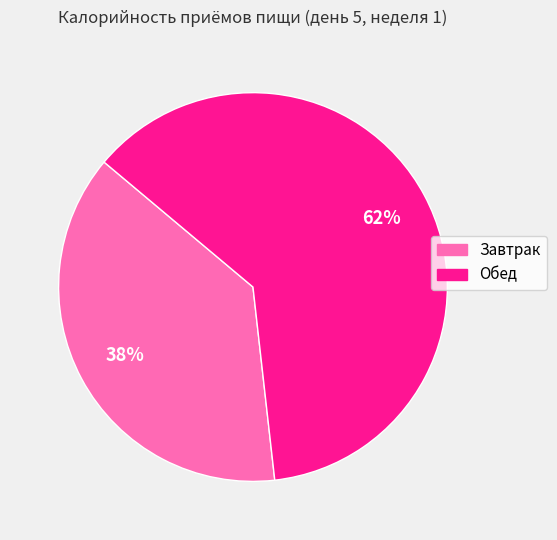

Is it true that Завтрак is 38% of the pie?

True